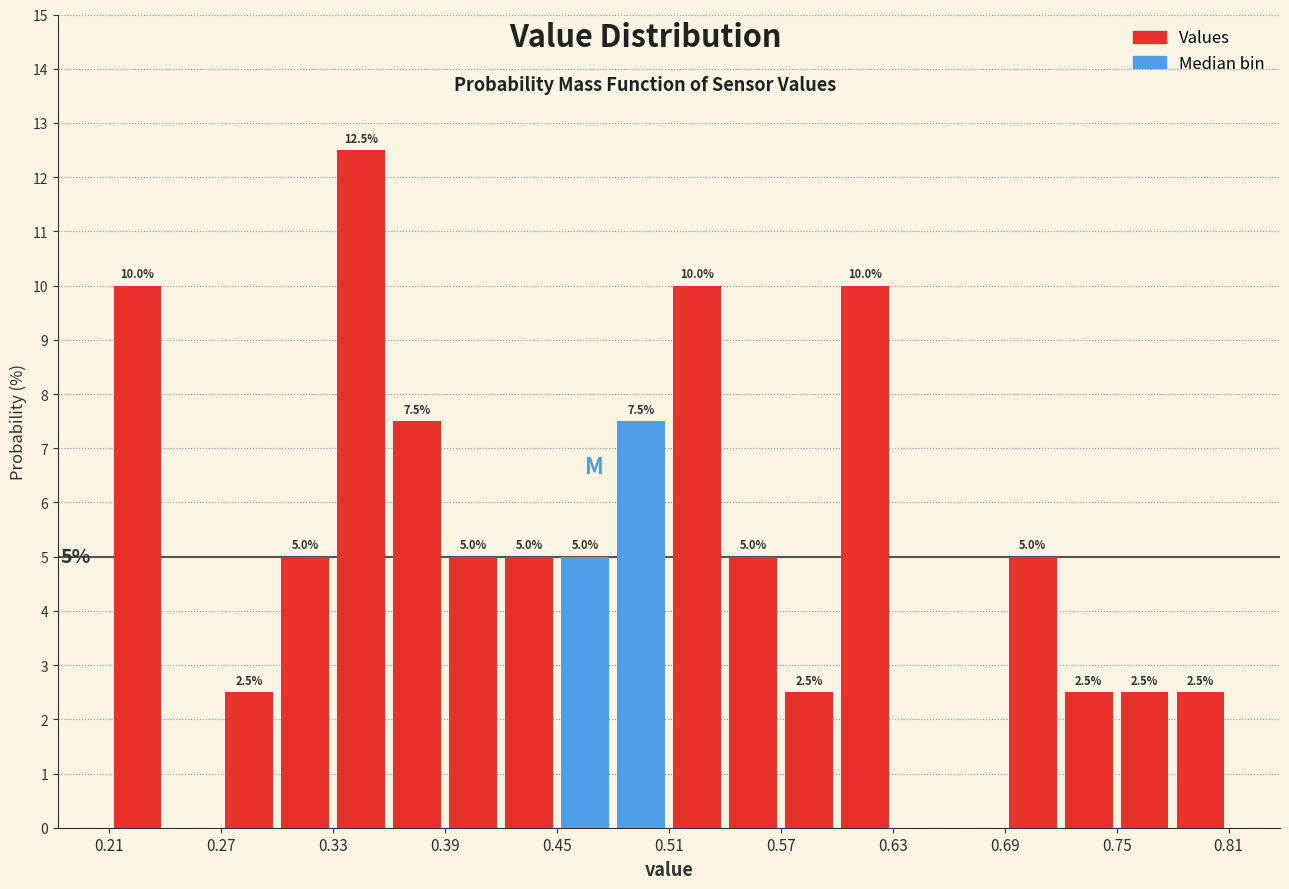

Read against the x-axis, roughly where is the centre of the tallest bar?

0.35